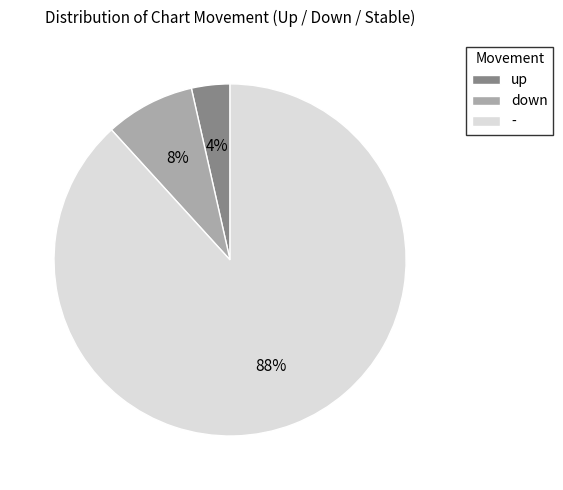

Do down and - together represent more than half of the pie?

Yes